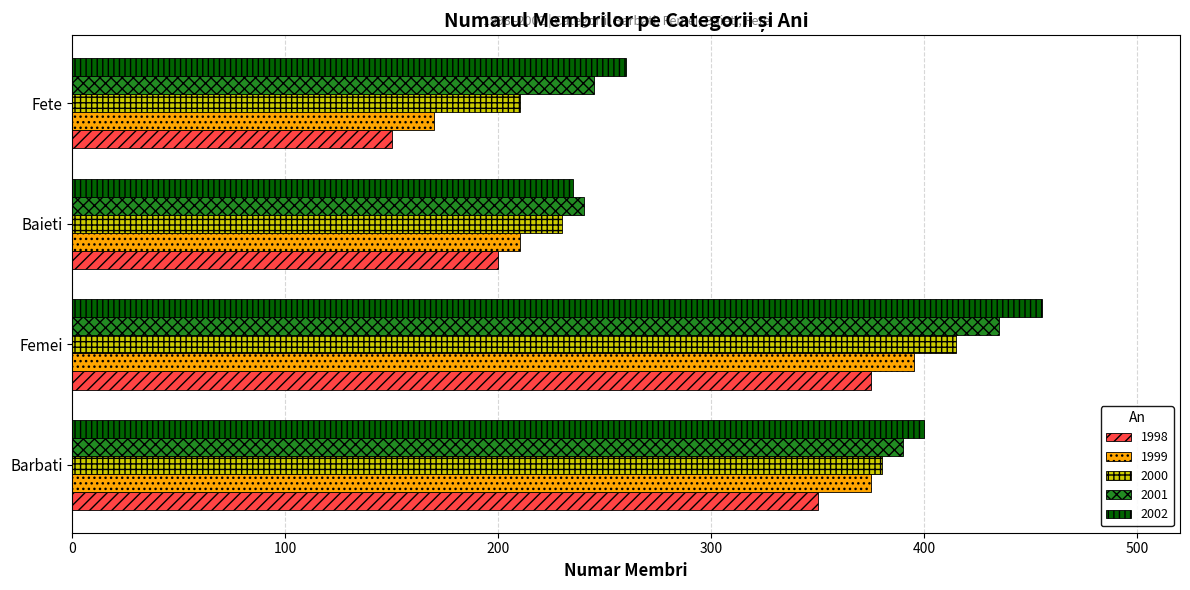

Is it true that 1998 equals 150 at Fete?

True